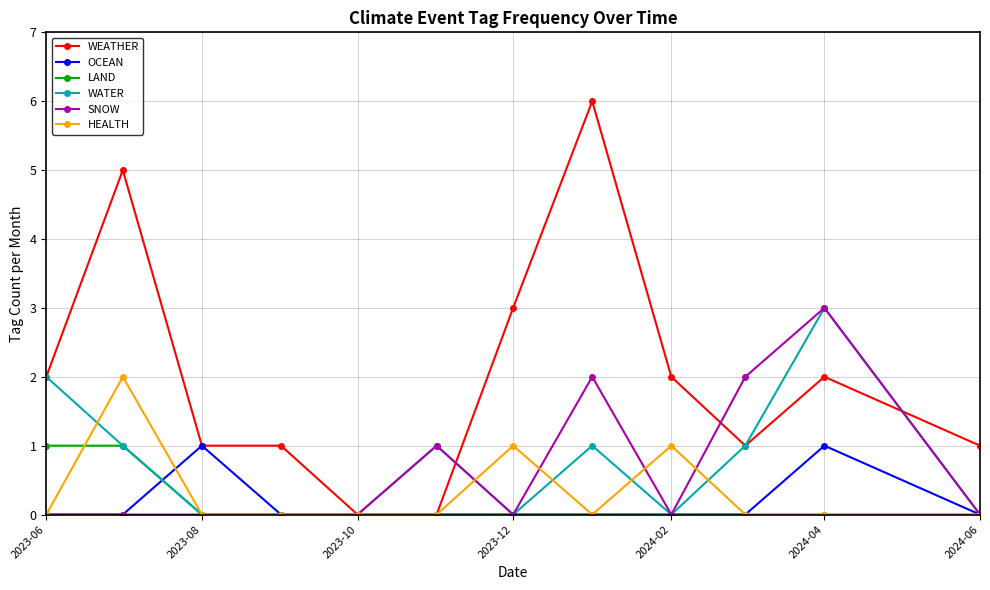

Count the OCEAN values in the range 0 to 1.

12